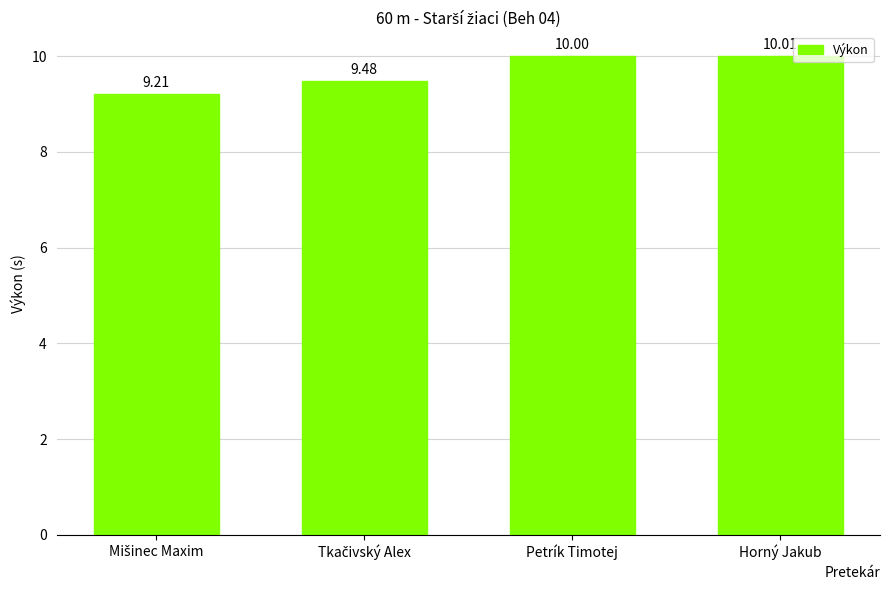

What is the minimum value shown in the chart?

9.2